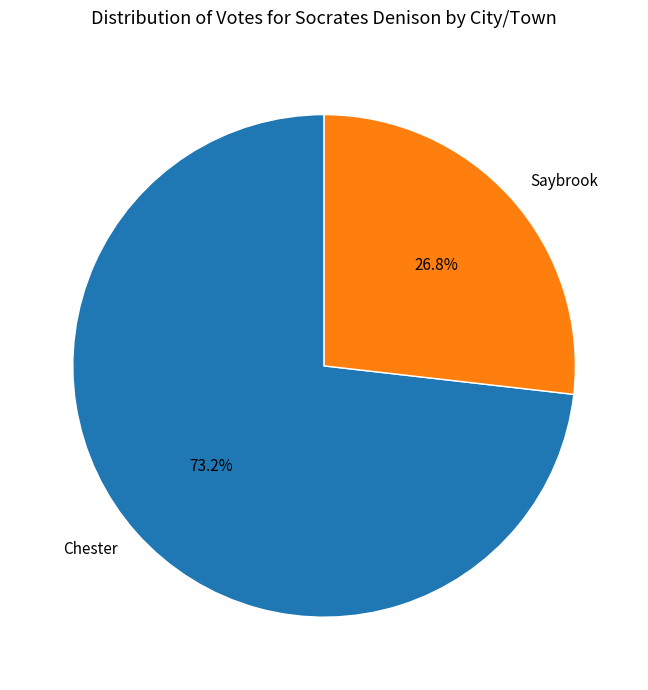

How many slices are in this pie chart?

2